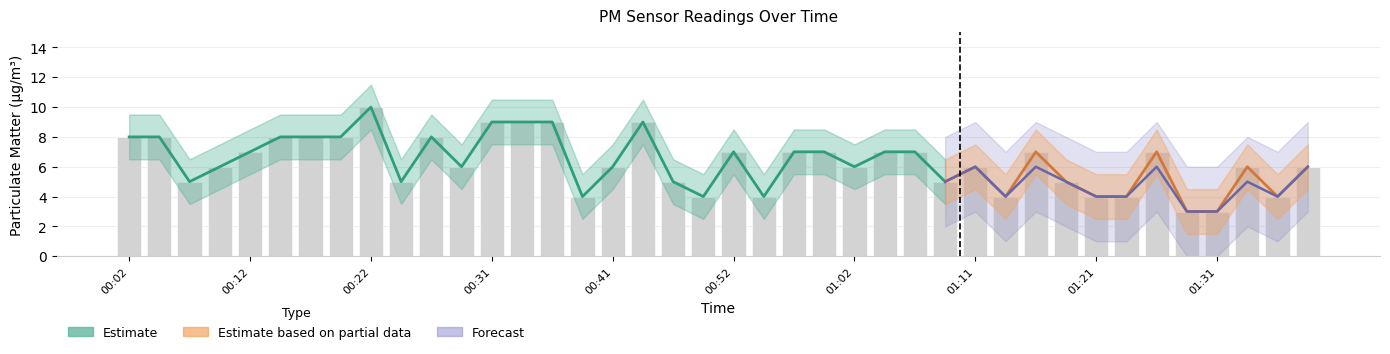

What is the value of the 33rd bar from the left?

4